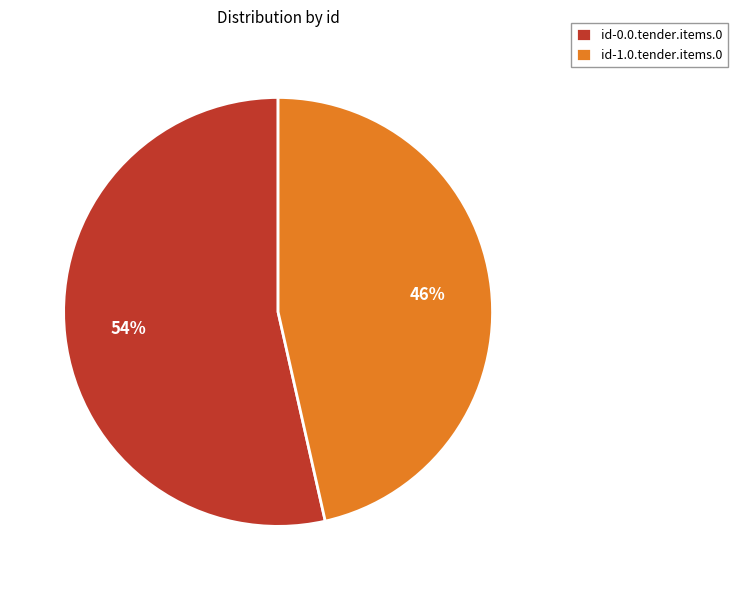

How many slices are in this pie chart?

2